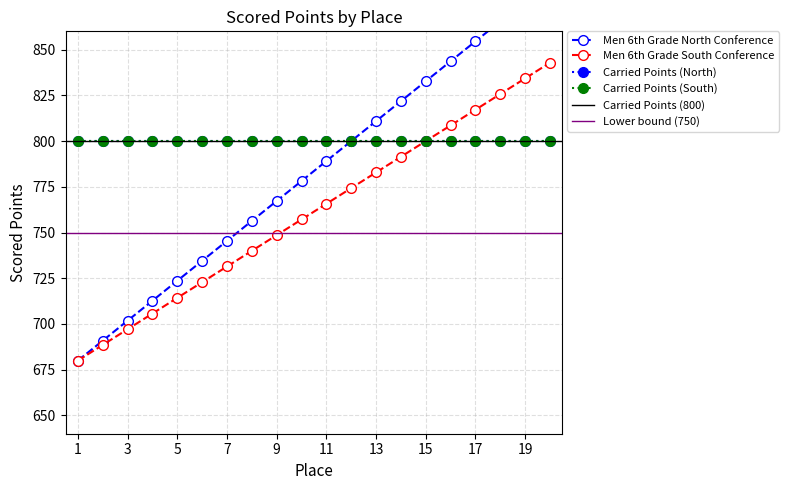

What is the value of the Men 6th Grade South Conference point at the 14th from the left?

791.4